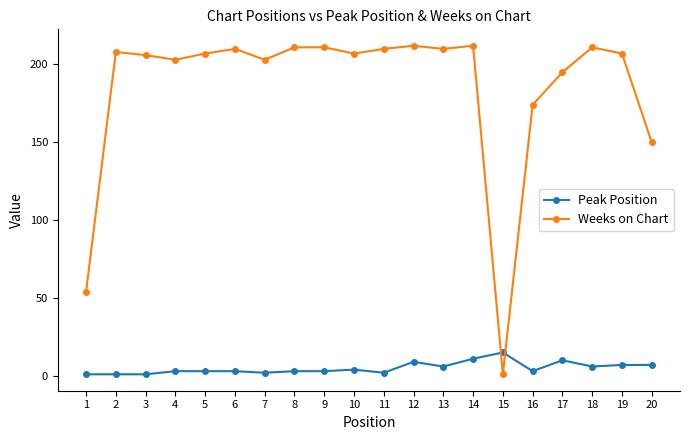

Which series has the largest total across all categories?

Weeks on Chart